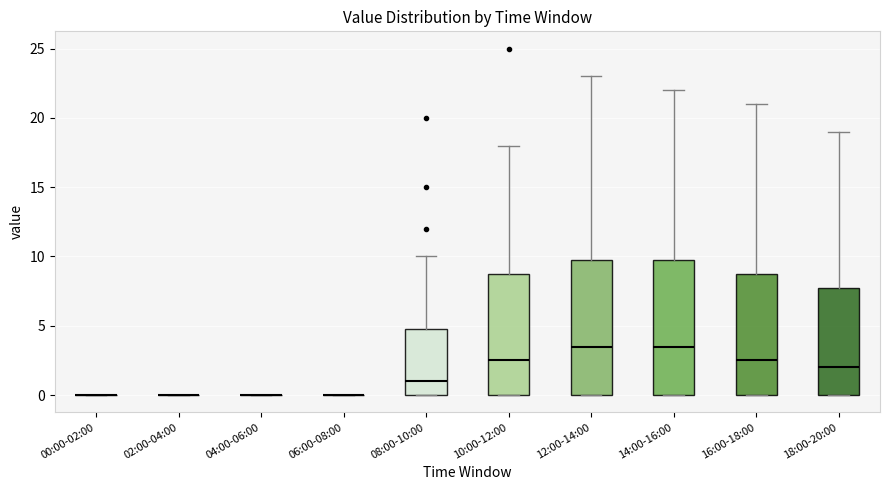

Reading left to right, read every box against the y-axis: the position of its median line, the range the box covers, and the ends of its whiskers. The values are not printed on the chart, so give them approximately, as read against the axis.

00:00-02:00: box collapsed to a line at 0.0, whiskers 0.0 to 0.0
02:00-04:00: box collapsed to a line at 0.0, whiskers 0.0 to 0.0
04:00-06:00: box collapsed to a line at 0.0, whiskers 0.0 to 0.0
06:00-08:00: box collapsed to a line at 0.0, whiskers 0.0 to 0.0
08:00-10:00: median 1.0, box 0.0 to 5.0, whiskers 0.0 to 10.0
10:00-12:00: median 2.5, box 0.0 to 9.0, whiskers 0.0 to 18.0
12:00-14:00: median 3.5, box 0.0 to 10.0, whiskers 0.0 to 23.0
14:00-16:00: median 3.5, box 0.0 to 10.0, whiskers 0.0 to 22.0
16:00-18:00: median 2.5, box 0.0 to 9.0, whiskers 0.0 to 21.0
18:00-20:00: median 2.0, box 0.0 to 8.0, whiskers 0.0 to 19.0